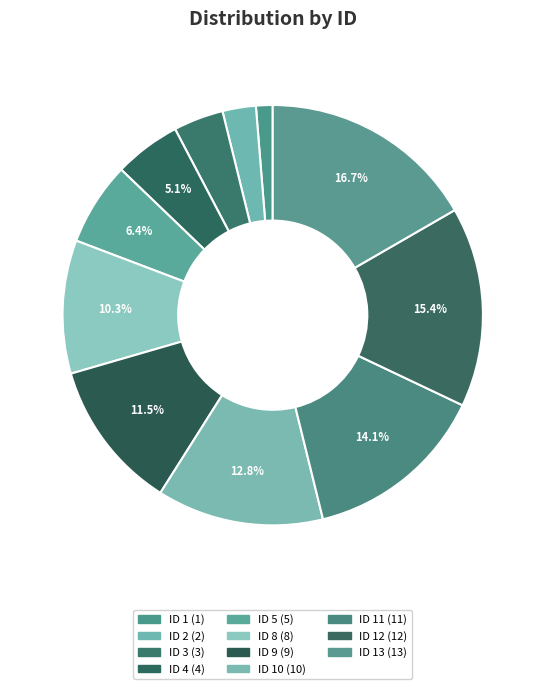

How many slices are in this pie chart?

11